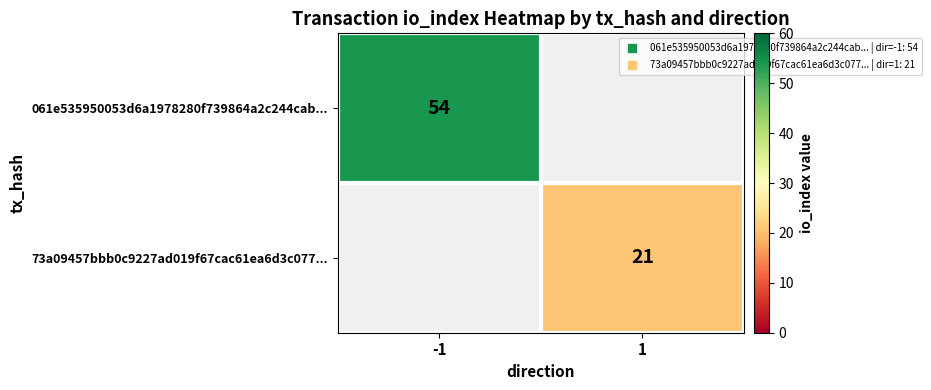

Which has a higher value, 1 or -1?

-1